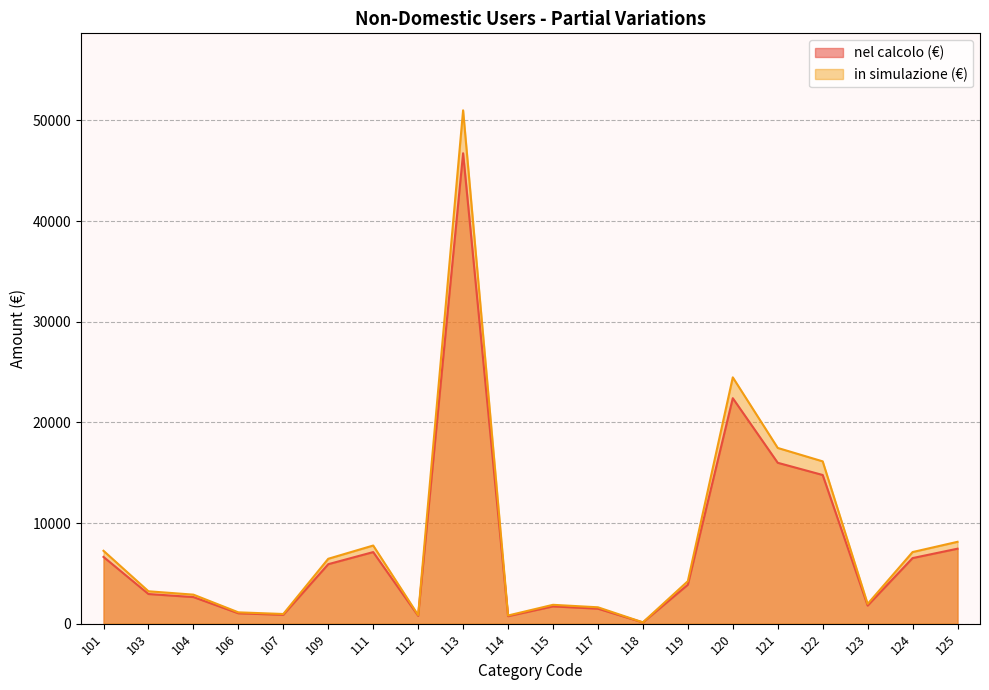

At which category does in simulazione (€) reach its first local peak?

111